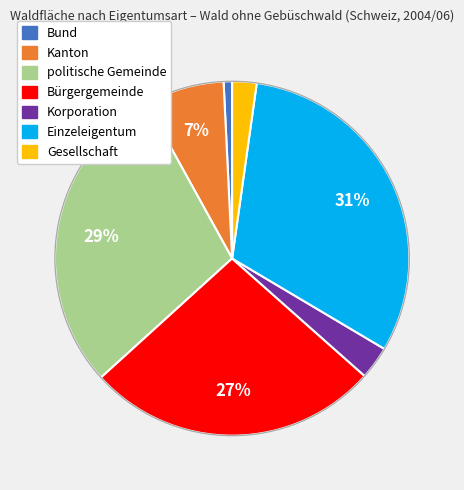

Is there any slice that represents more than half of the pie?

No